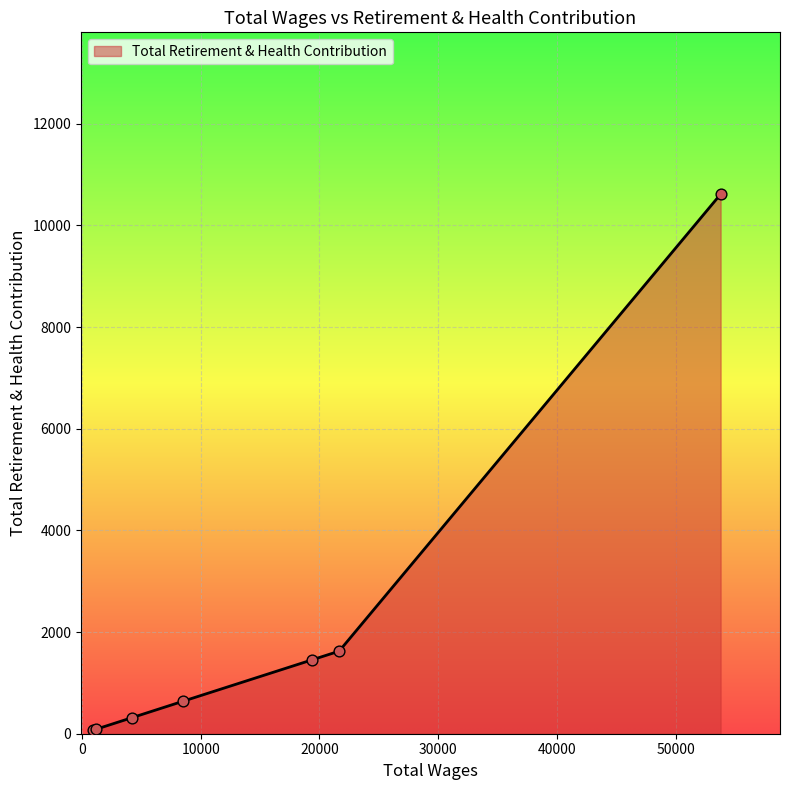

What is the difference between the maximum and minimum values?

10543